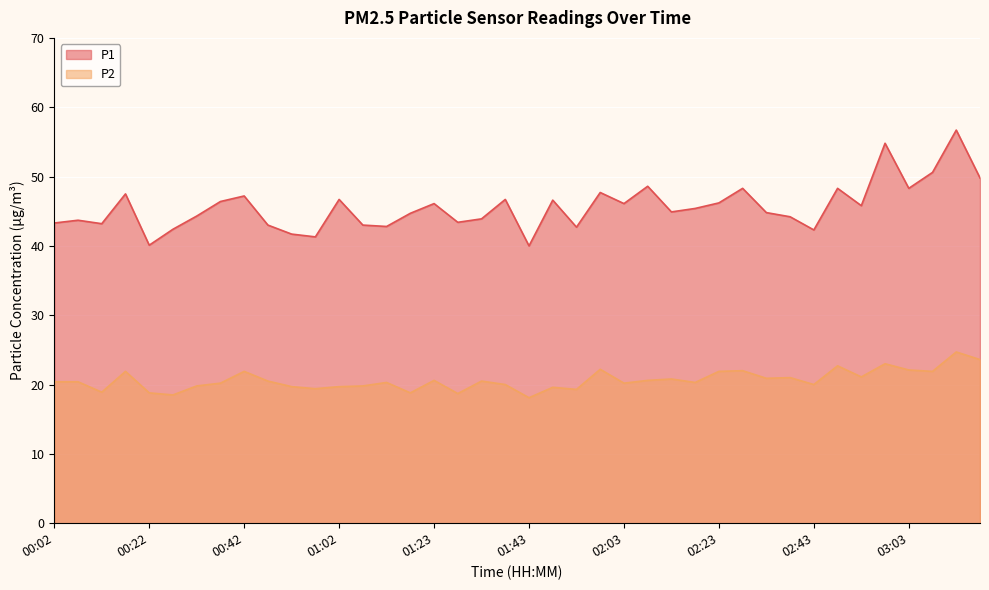

At how many categories does at least one series exceed 34?

40